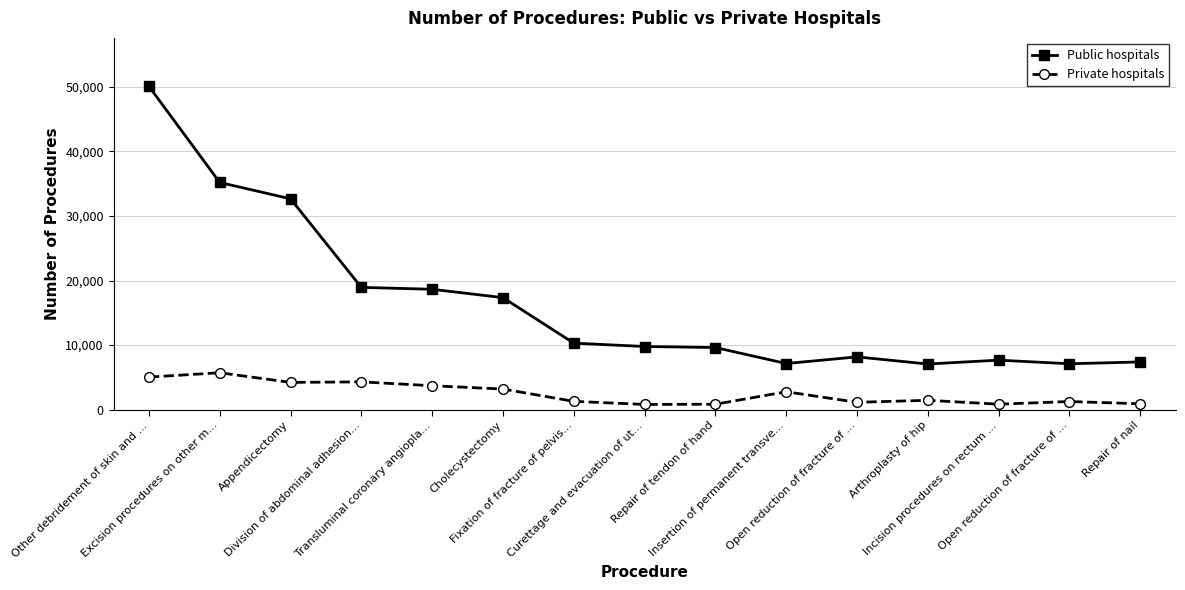

Between Fixation of fracture of pelvis... and Incision procedures on rectum ..., which series saw the biggest shift?

Public hospitals